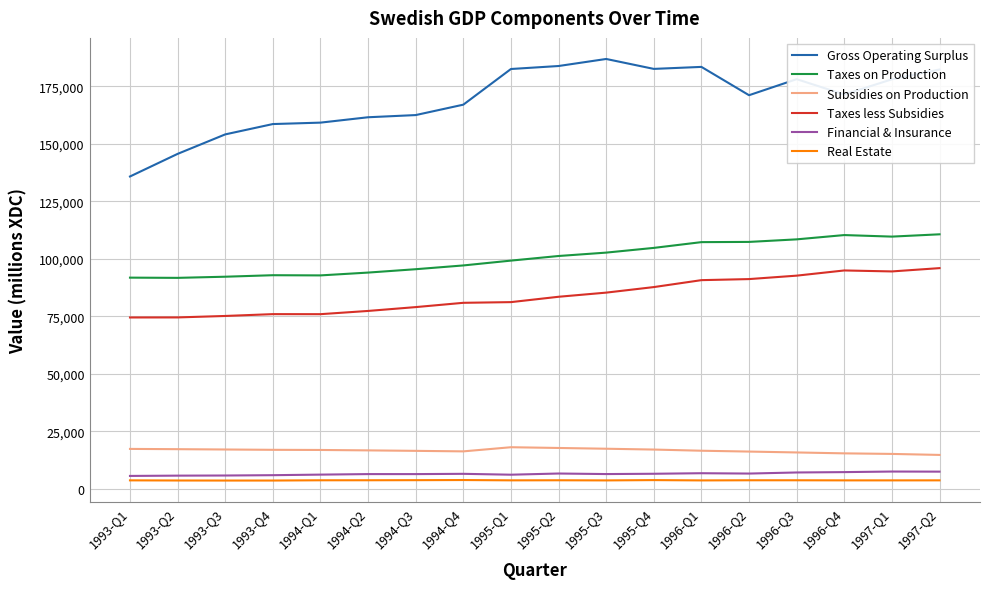

What is the difference between the highest and lowest values at 1994-Q2?

157899